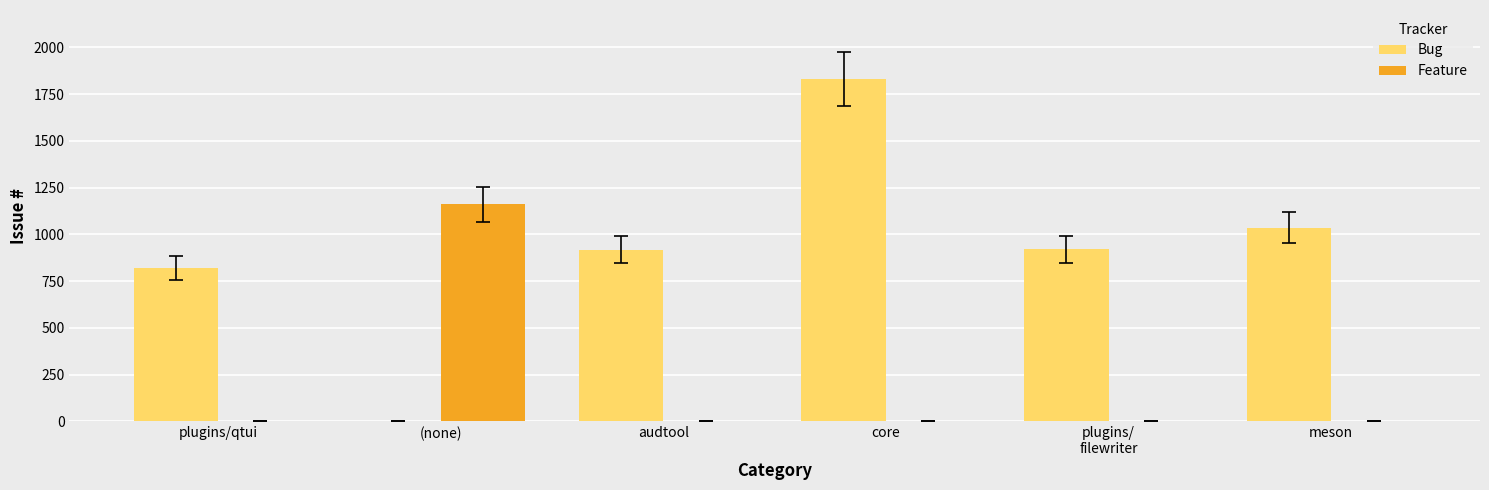

Read the Bug value at audtool.

919